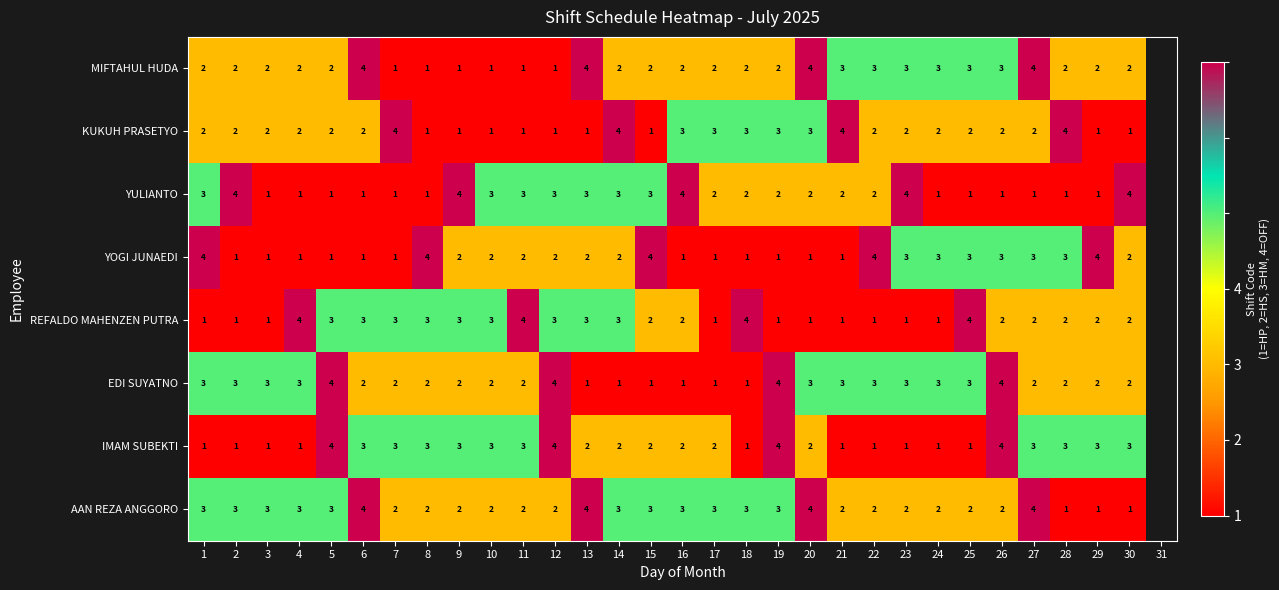

Is it true that YULIANTO equals 1 at 8?

True